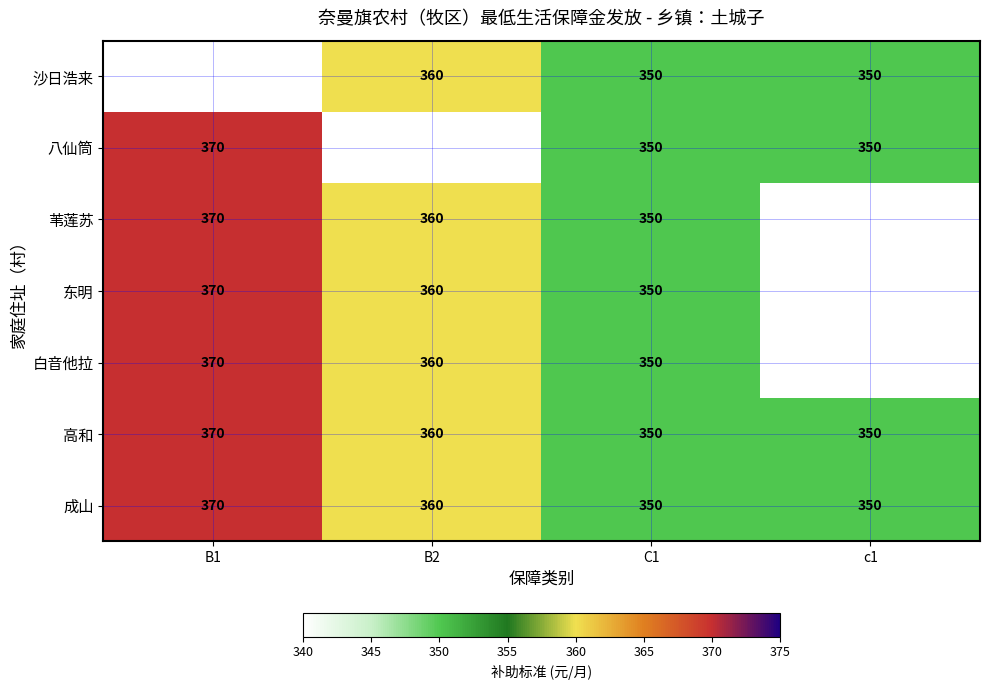

What is the sum of the 白音他拉 values at C1 and B2?

710